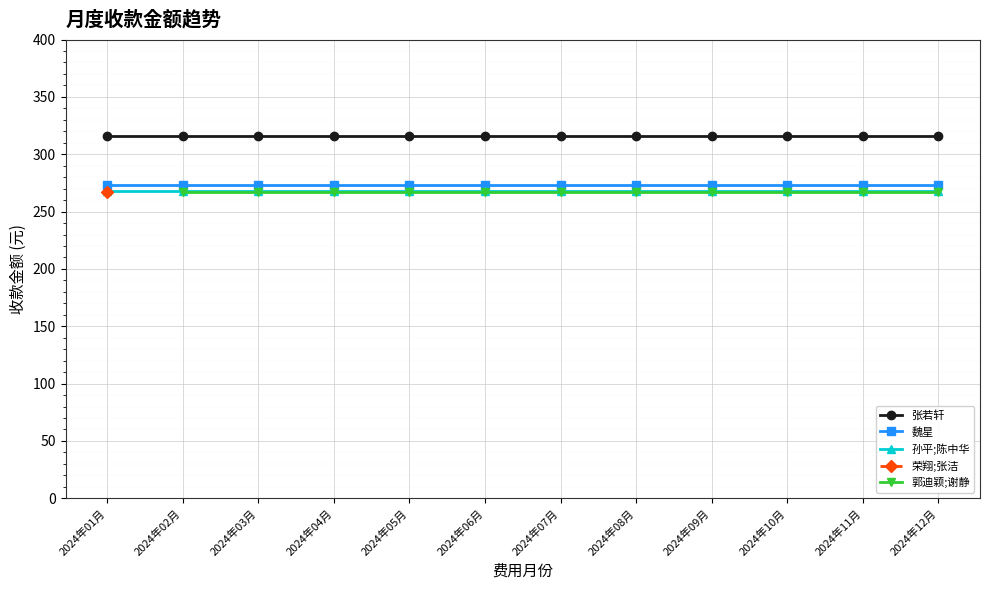

What is the sum of the 孙平;陈中华 values at 2024年11月 and 2024年09月?

535.1